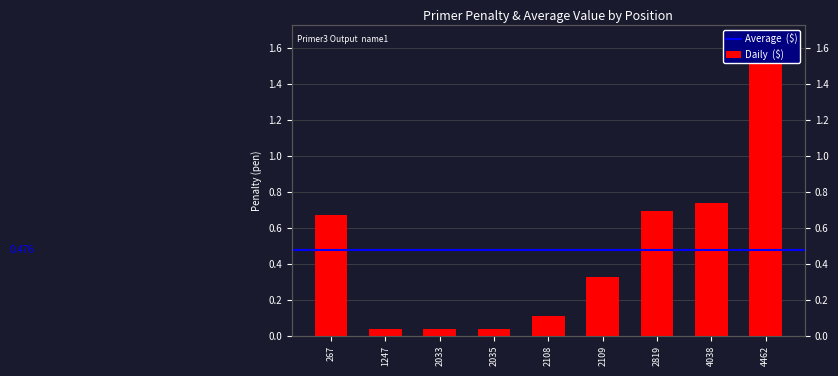

Between 2819 and 4462, which is larger?

4462